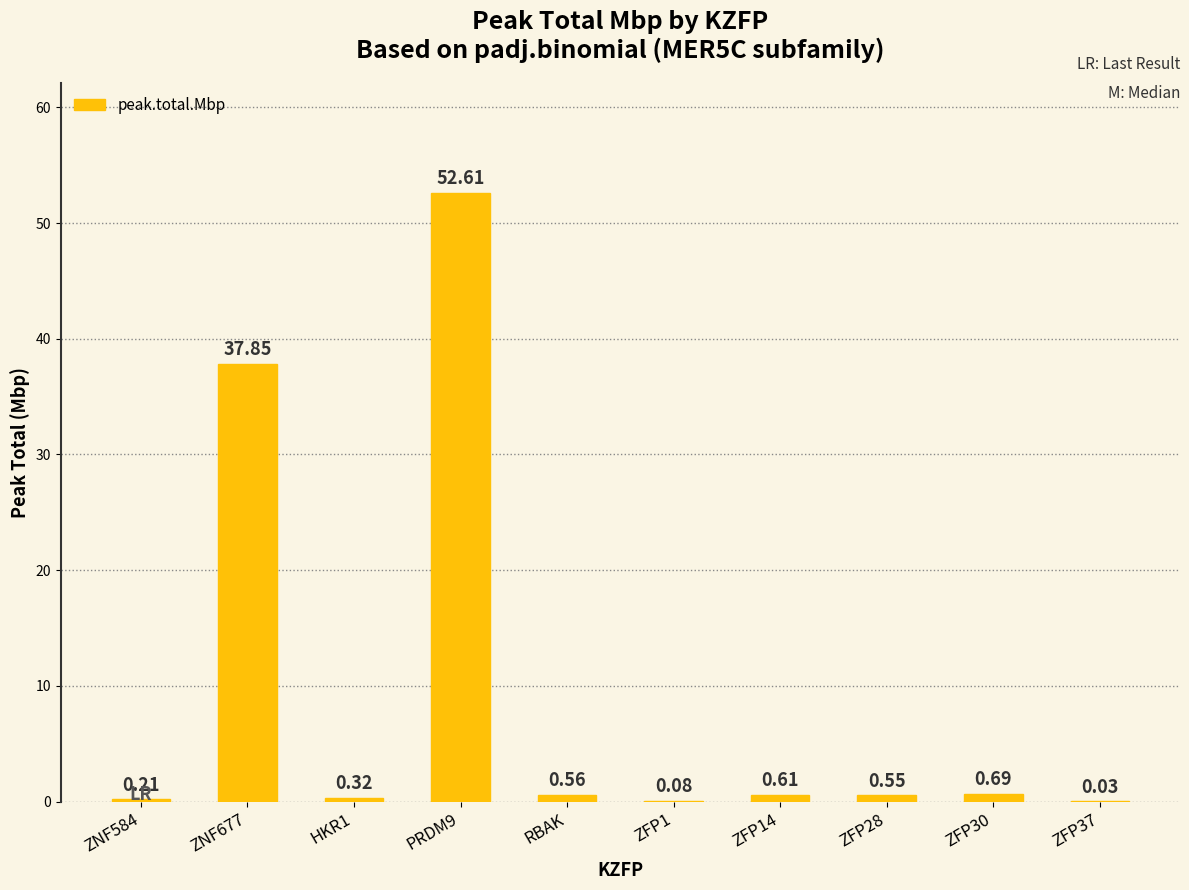

The value at ZNF677 is 62.7. True or false?

False